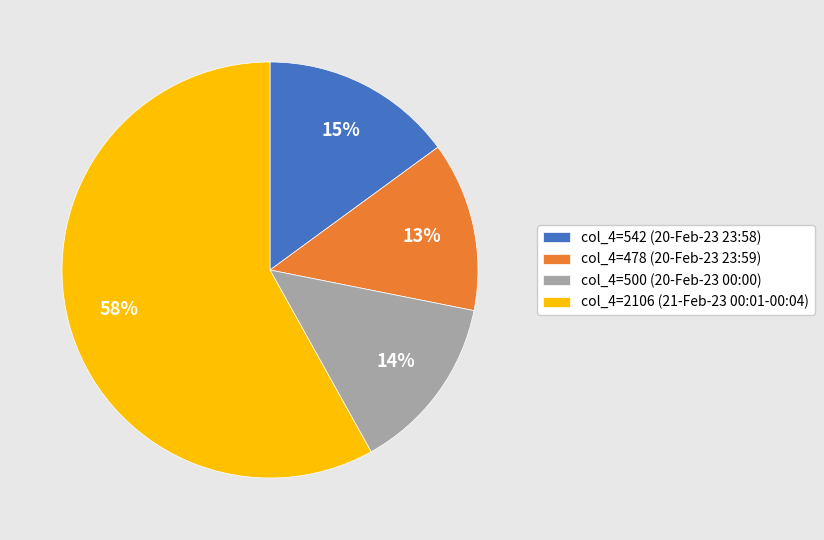

Between col_4=478 (20-Feb-23 23:59) and col_4=500 (20-Feb-23 00:00), which is larger?

col_4=500 (20-Feb-23 00:00)